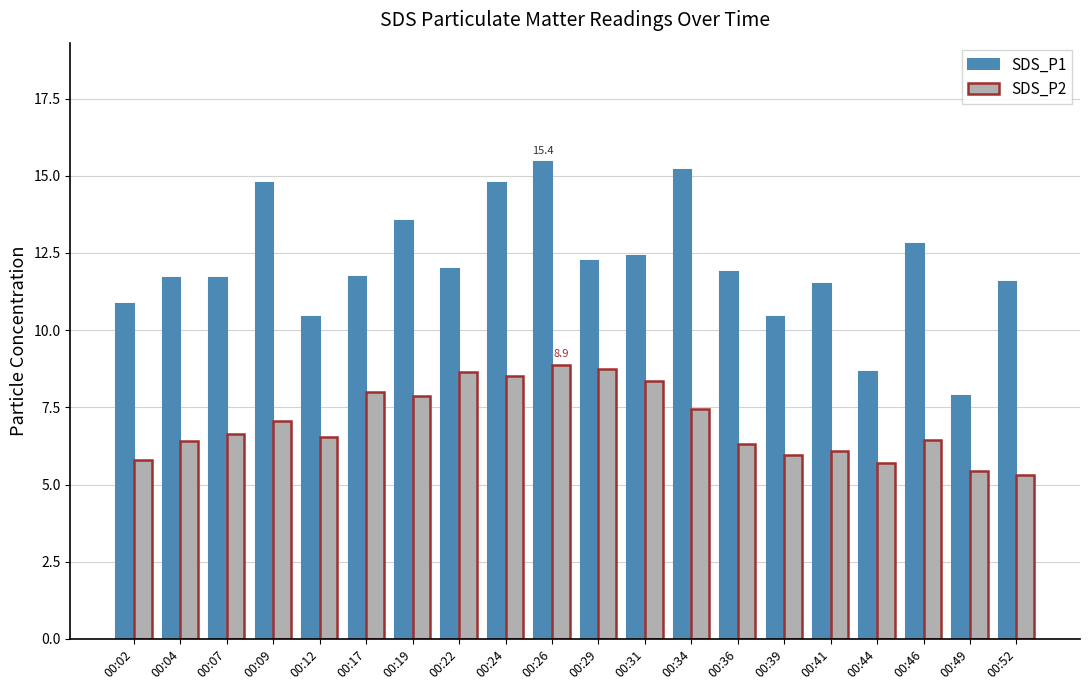

How many data points does each series have?

20